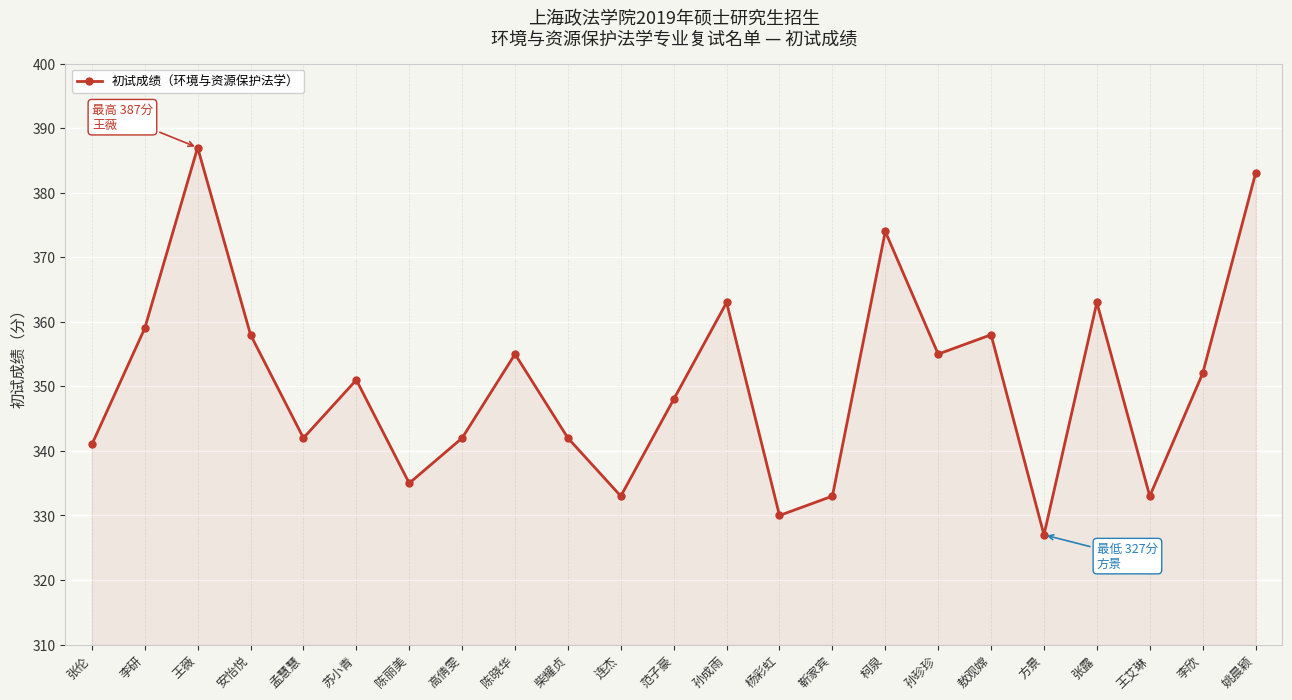

What is the smallest value displayed?

327